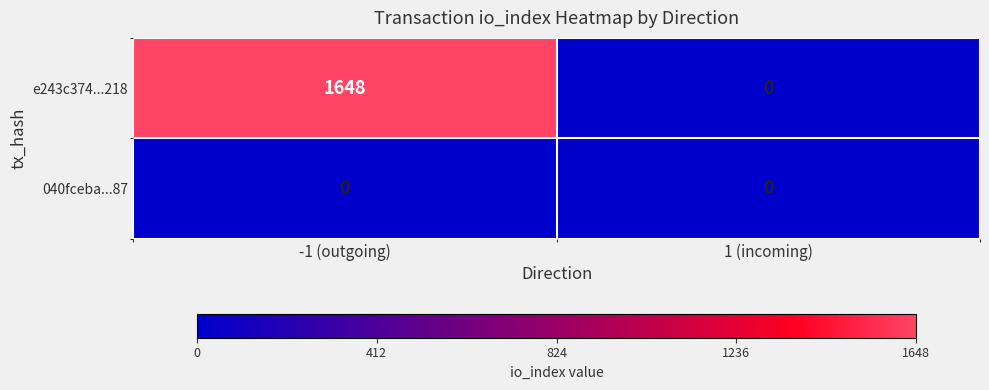

Rank the series by their average value, from lowest to highest.

040fceba...87, e243c374...218